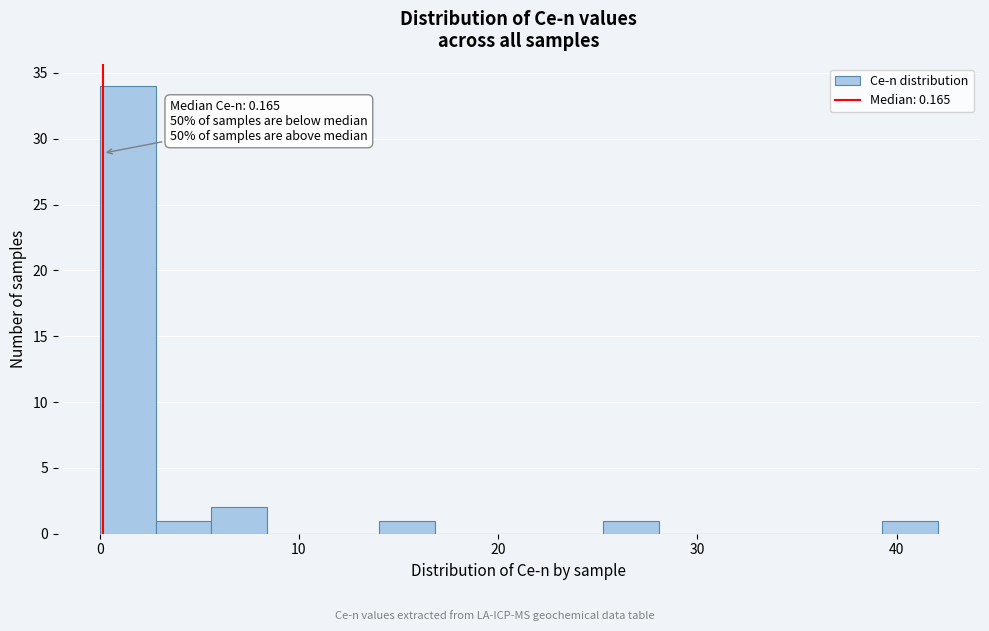

Around what value on the x-axis is the tallest bar? Give the approximate position of its centre, as read against the axis.

1